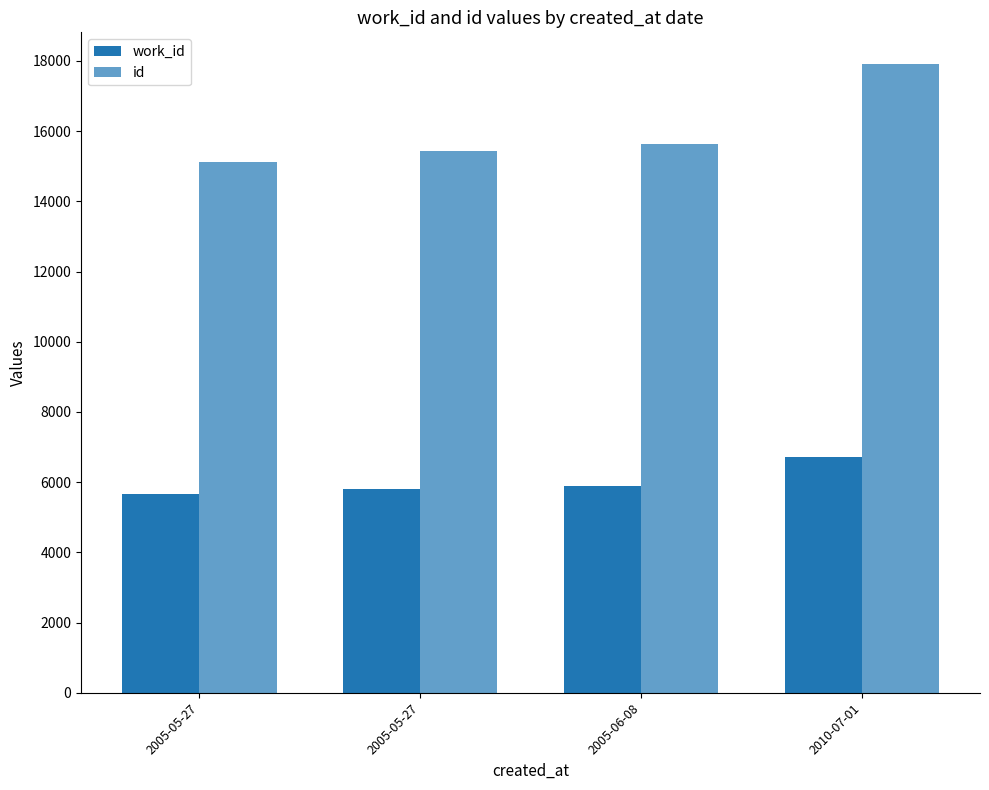

The id series shows 15447 at 2005-05-27. True or false?

True